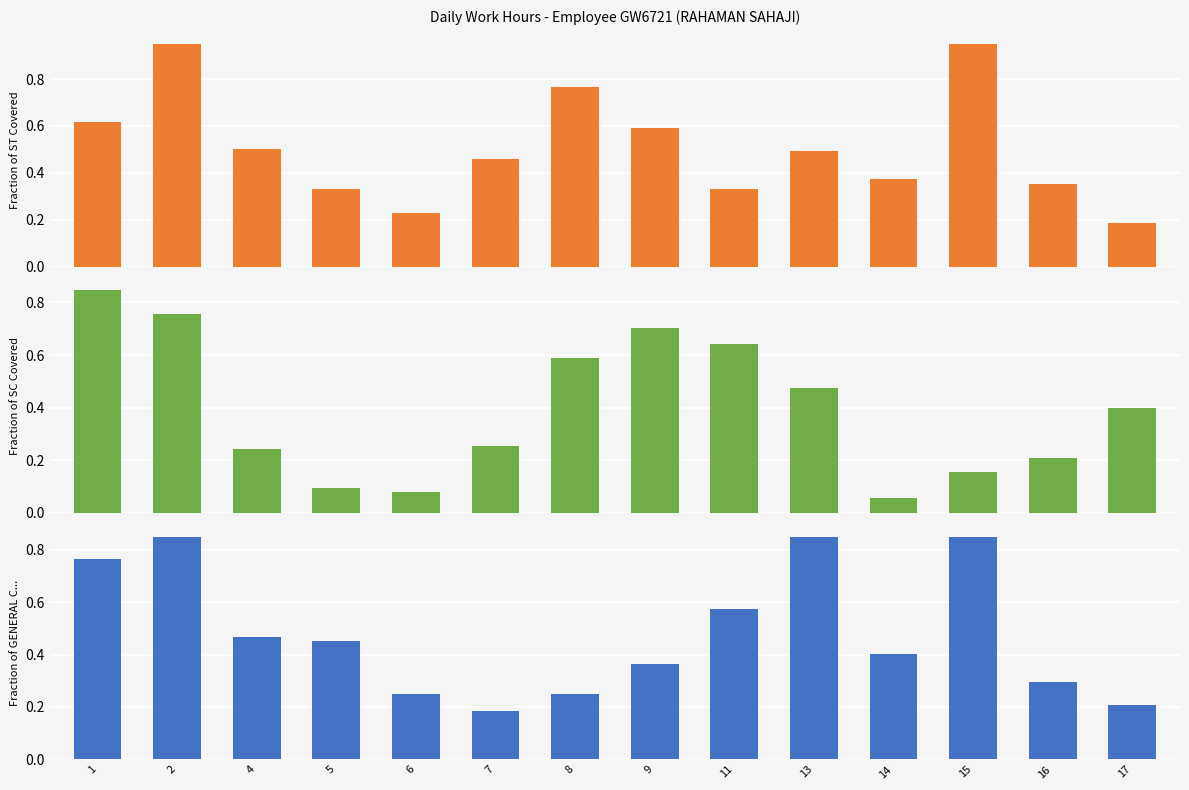

What is the lowest value of the Fraction of GENERAL C... series?

0.2